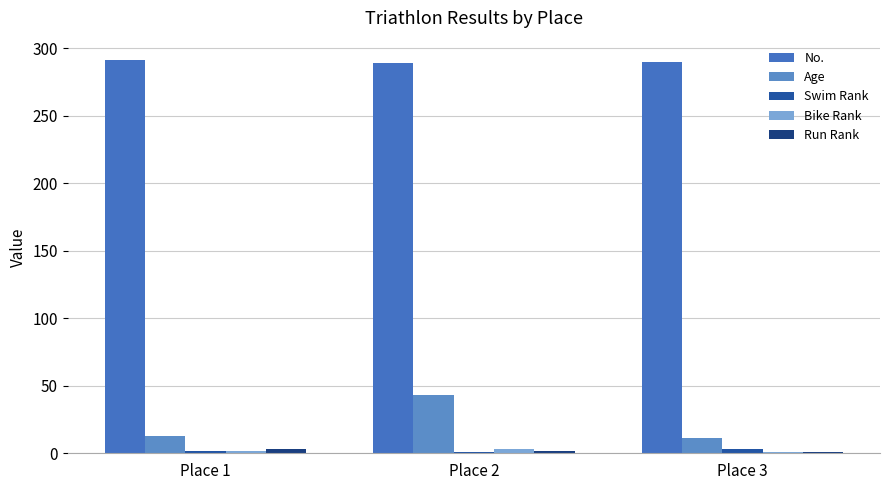

At Place 2, list the series in order from largest to smallest.

No., Age, Bike Rank, Run Rank, Swim Rank